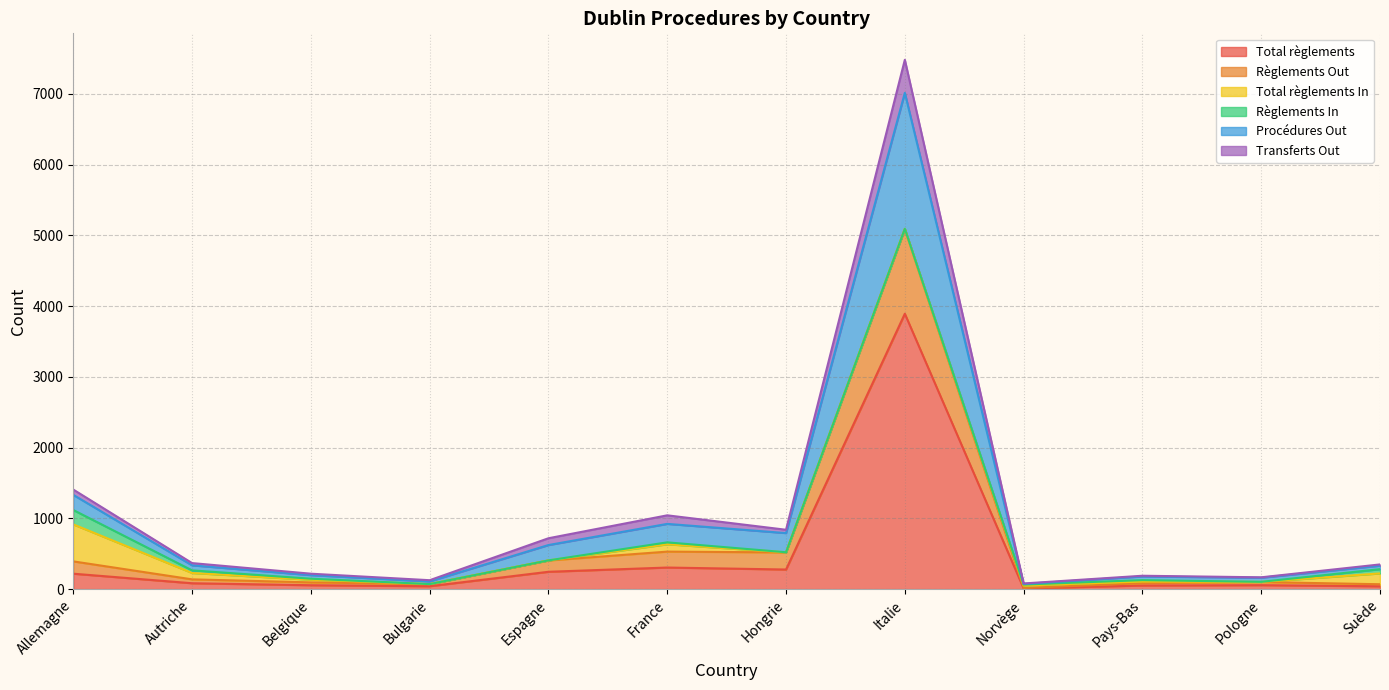

Between Norvège and Pologne, which is larger?

Pologne